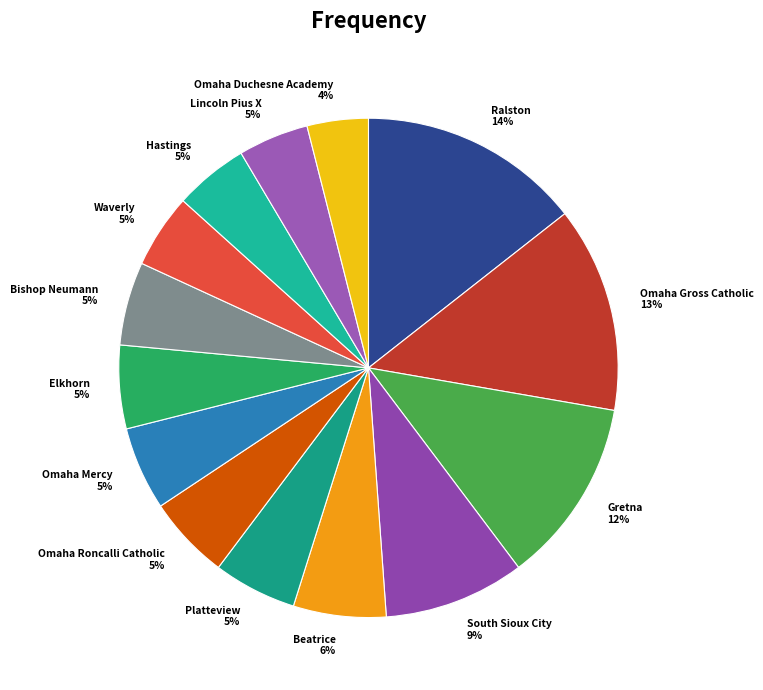

Is it true that Omaha Gross Catholic 13% is 19% of the pie?

False